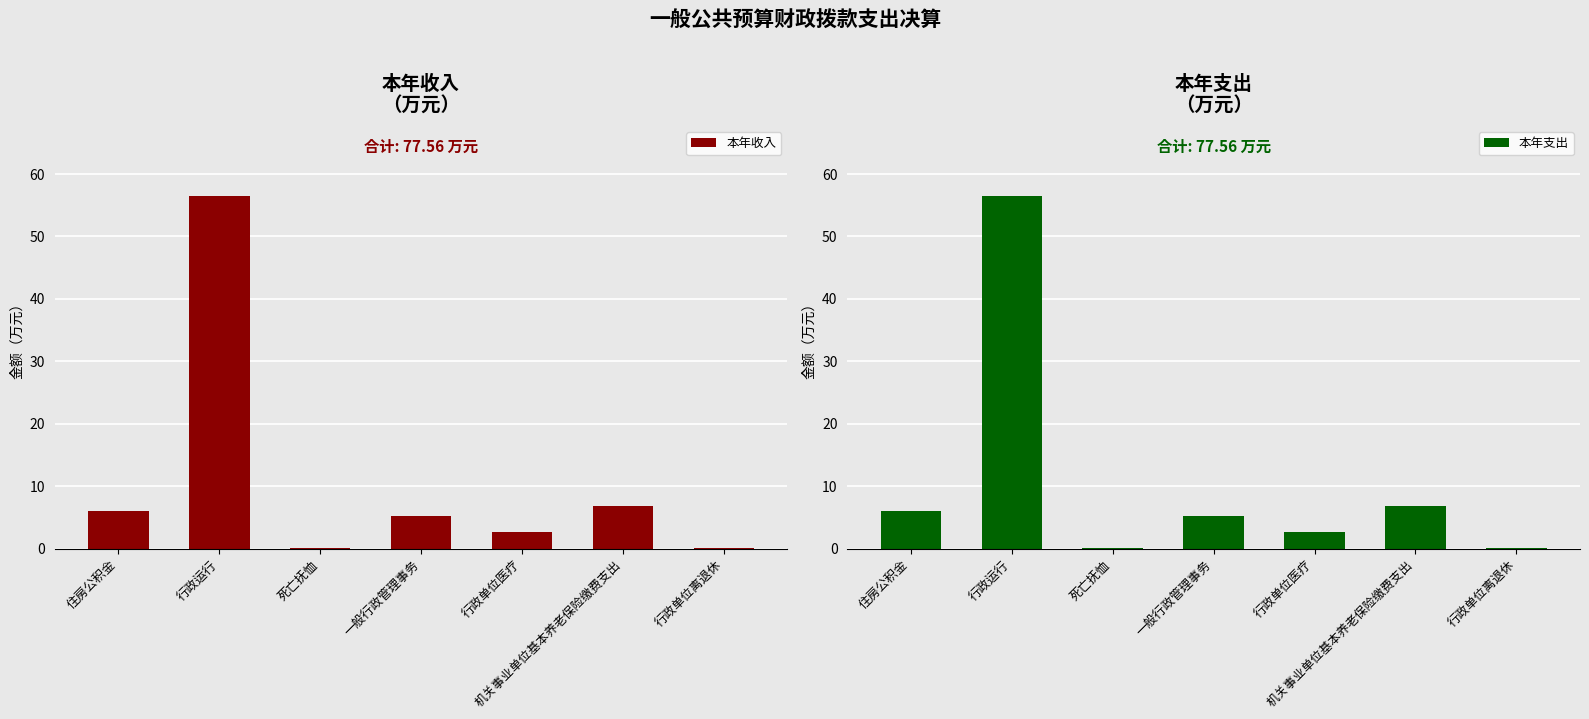

Read the 本年支出 value at 住房公积金.

6.1